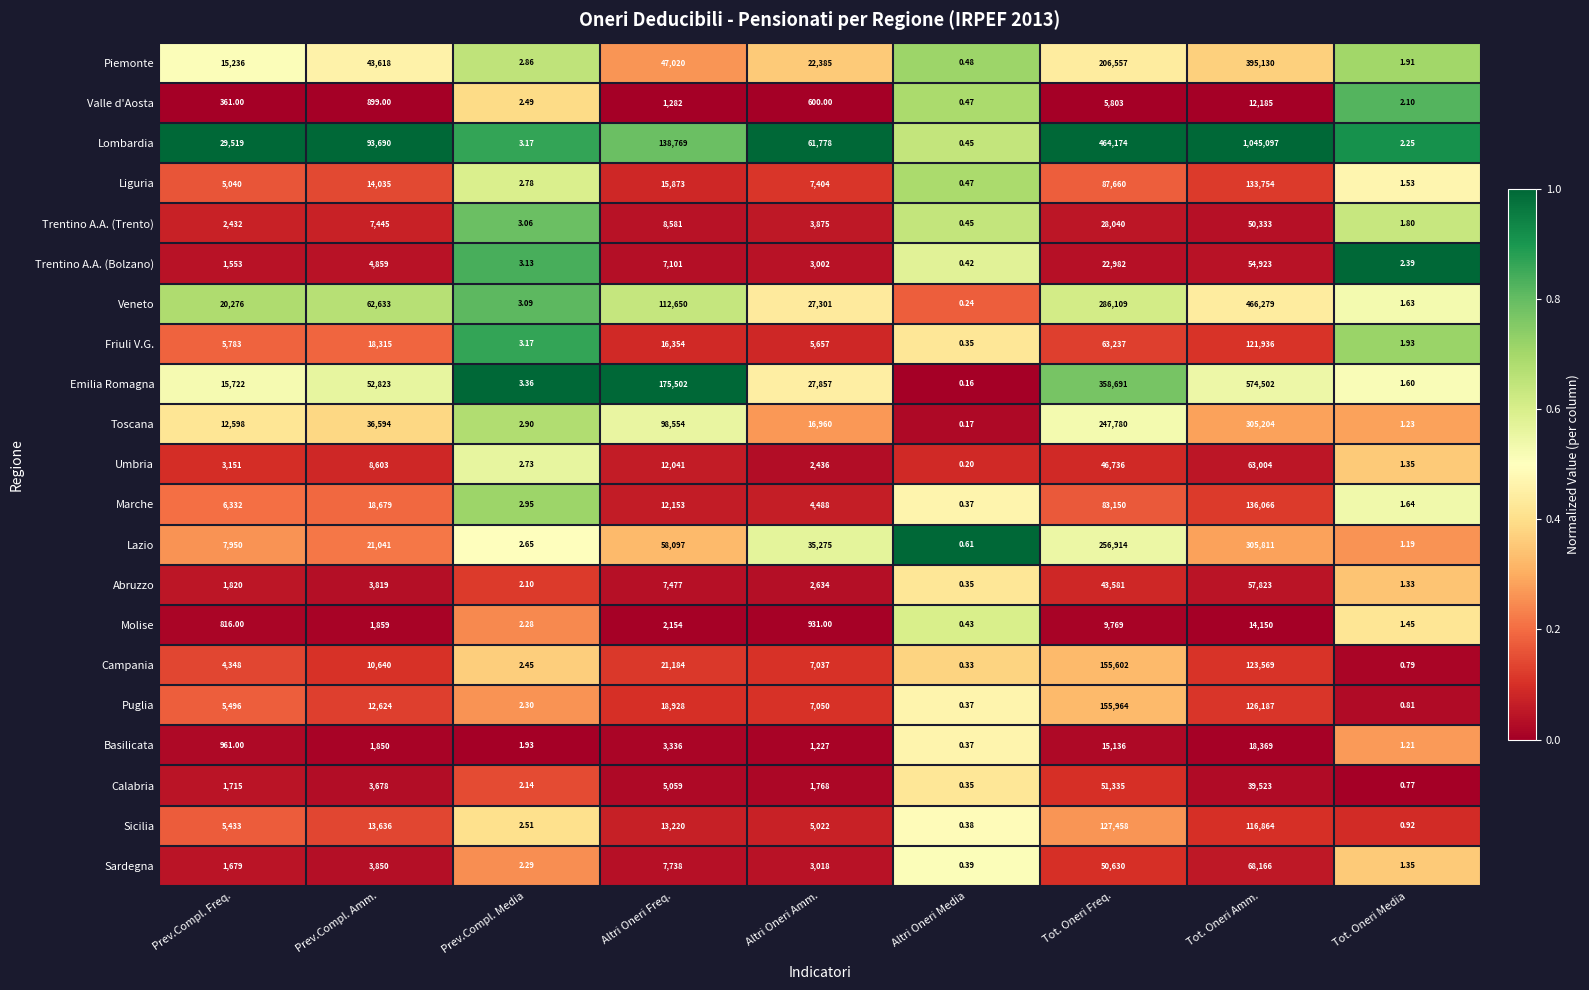

Rank the series by their maximum value, from highest to lowest.

Lombardia, Emilia Romagna, Veneto, Piemonte, Lazio, Toscana, Puglia, Campania, Marche, Liguria, Sicilia, Friuli V.G., Sardegna, Umbria, Abruzzo, Trentino A.A. (Bolzano), Calabria, Trentino A.A. (Trento), Basilicata, Molise, Valle d'Aosta